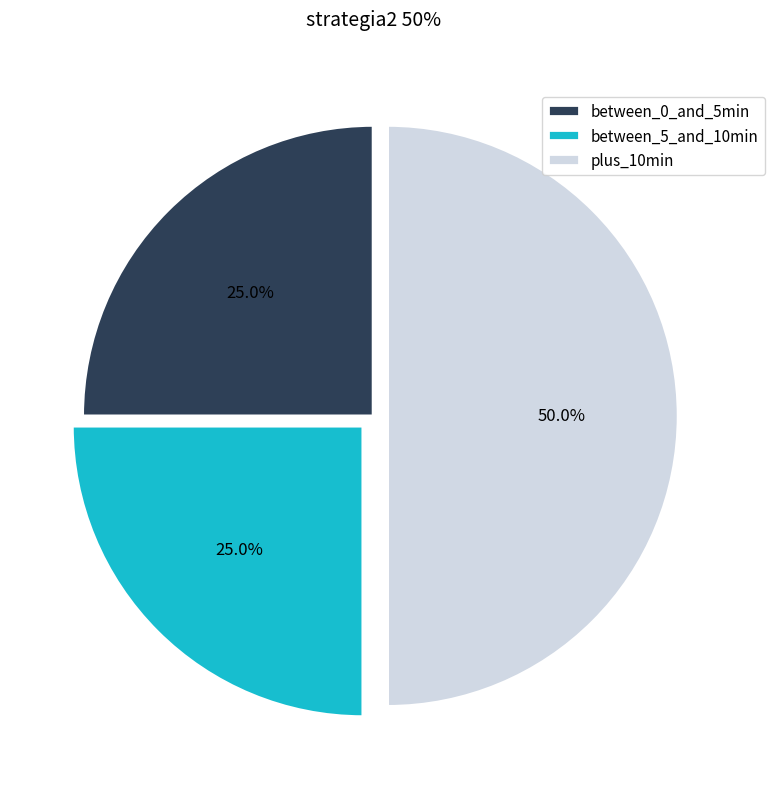

What portion of the pie excludes between_0_and_5min?

75.0%